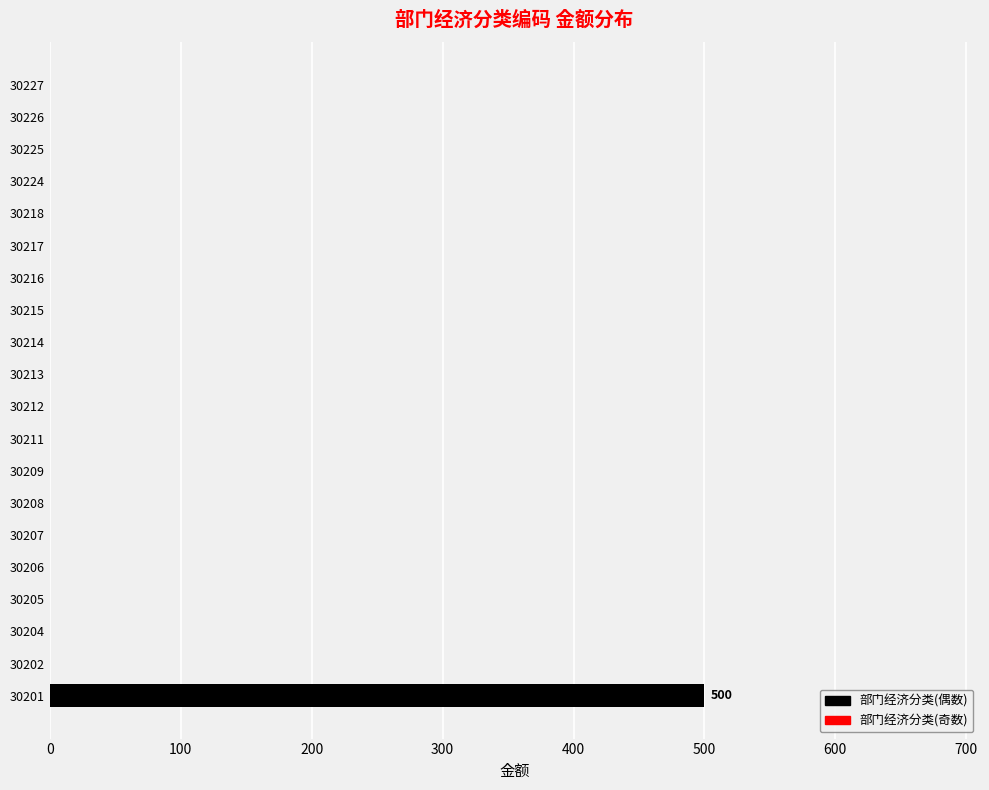

Reading top to bottom, transcribe all the data shown in this chart.

30227=0	30226=0	30225=0	30224=0	30218=0	30217=0	30216=0	30215=0	30214=0	30213=0	30212=0	30211=0	30209=0	30208=0	30207=0	30206=0	30205=0	30204=0	30202=0	30201=500